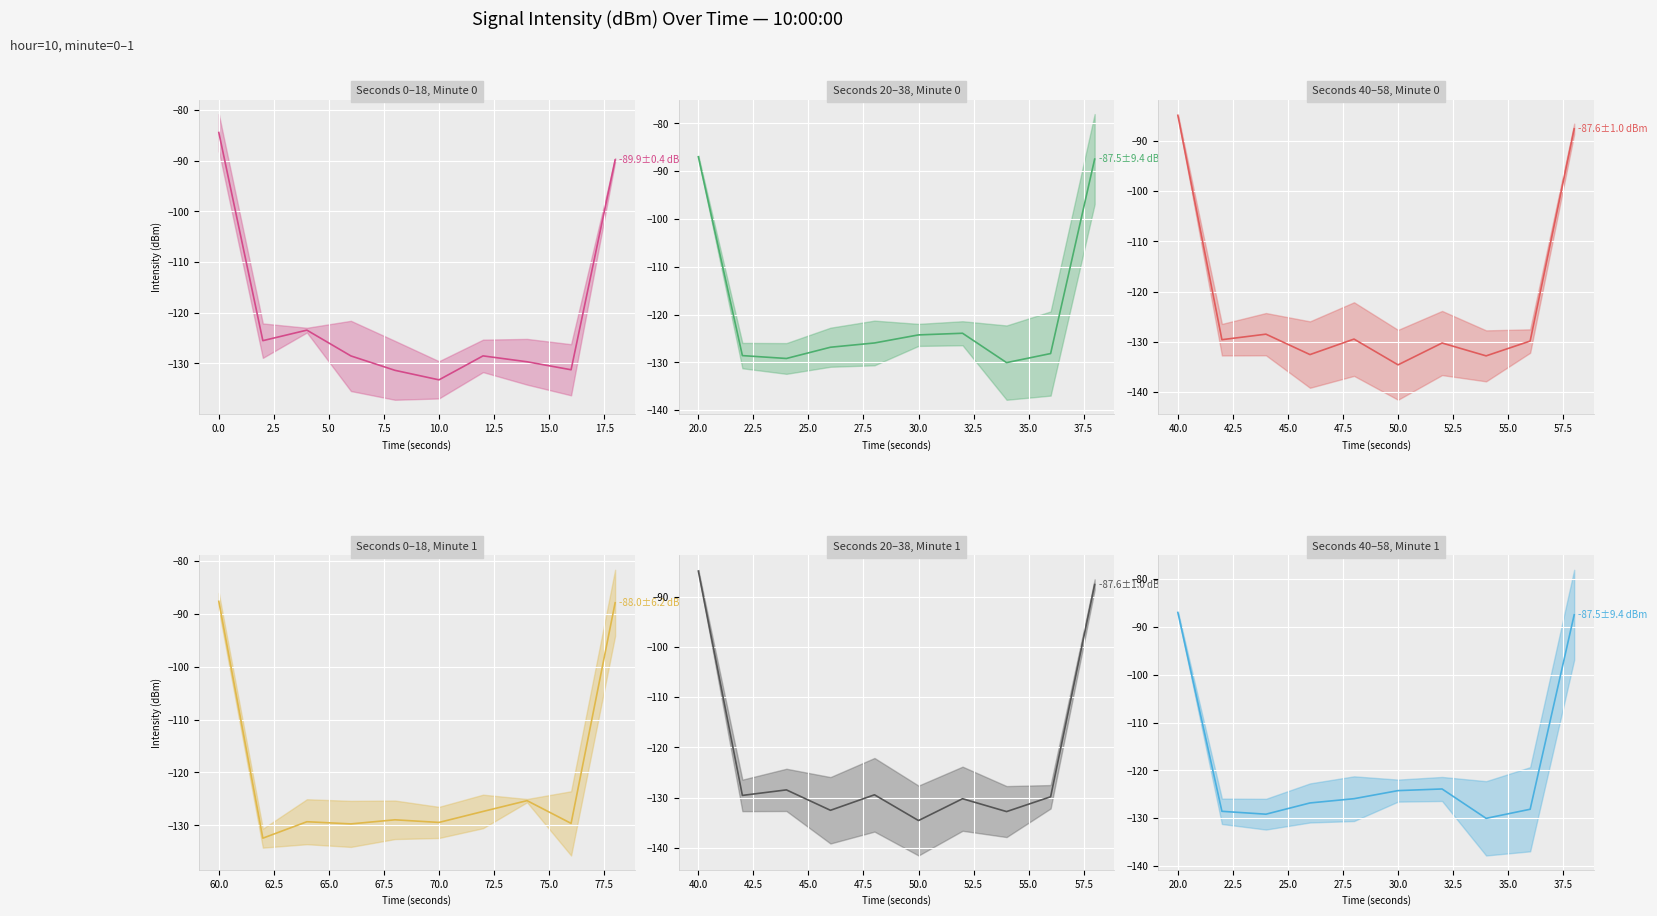

What is the minimum value for Minute 1 (40-58s)?

-130.1